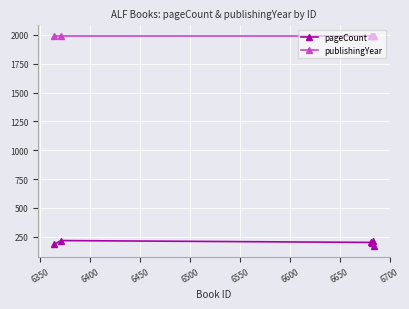

At how many categories does at least one series exceed 1045?

6